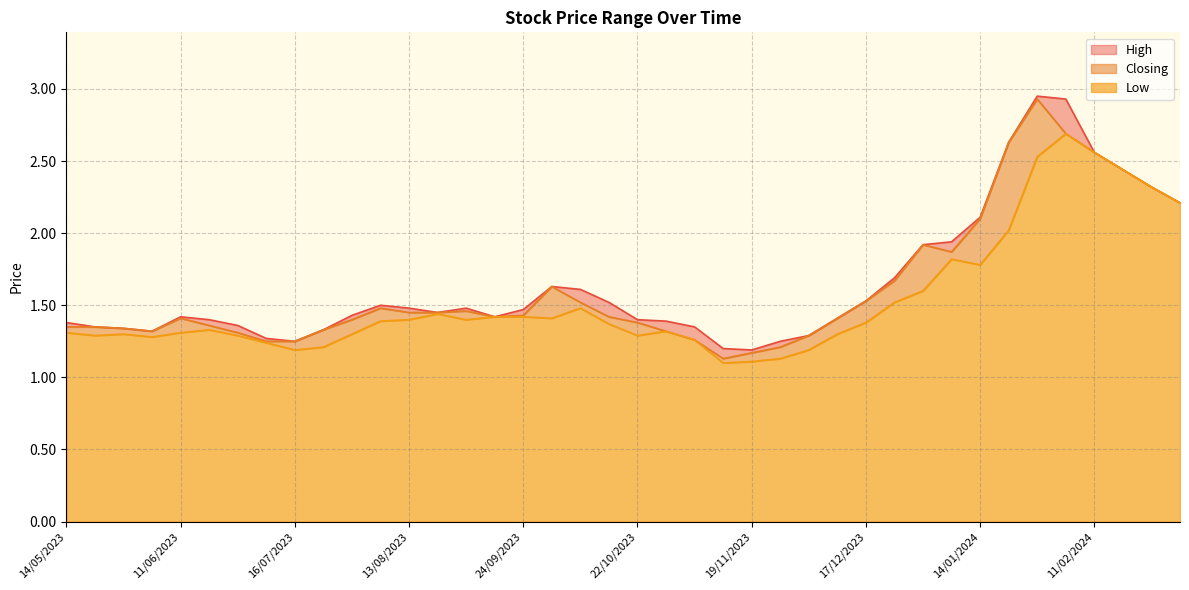

What is the smallest value displayed?

1.1